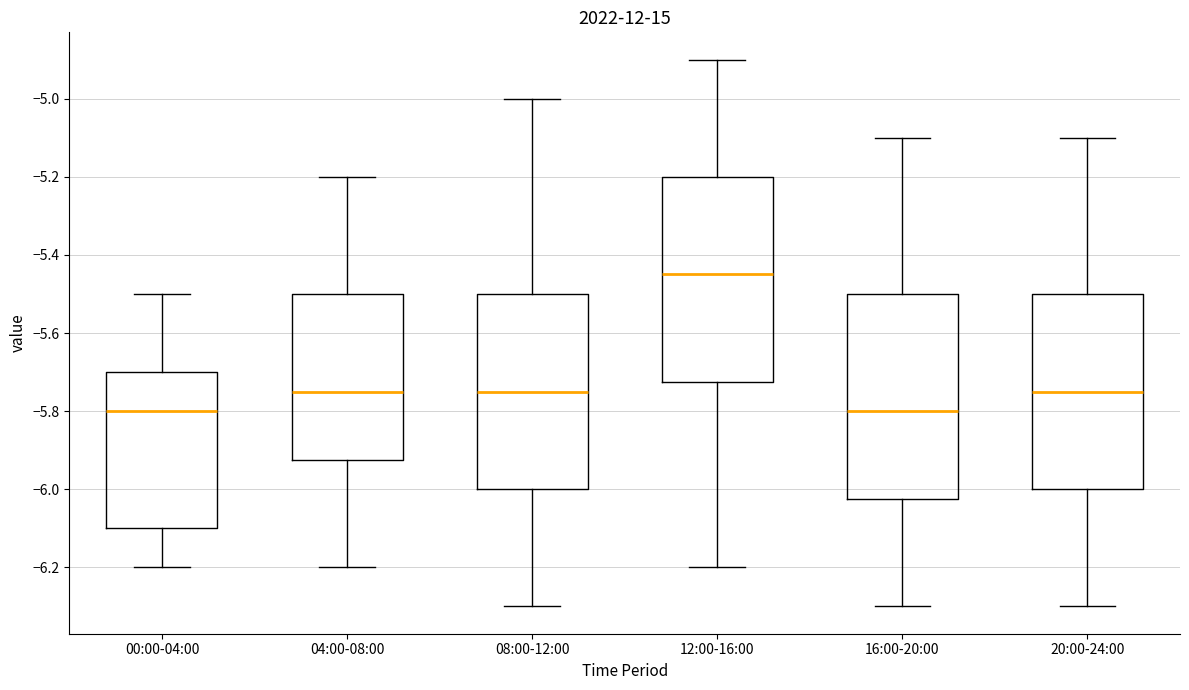

Reading left to right, read every box against the y-axis: the position of its median line, the range the box covers, and the ends of its whiskers. The values are not printed on the chart, so give them approximately, as read against the axis.

00:00-04:00: median -5.80, box -6.10 to -5.70, whiskers -6.20 to -5.50
04:00-08:00: median -5.74, box -5.92 to -5.50, whiskers -6.20 to -5.20
08:00-12:00: median -5.74, box -6.00 to -5.50, whiskers -6.30 to -5.00
12:00-16:00: median -5.44, box -5.72 to -5.20, whiskers -6.20 to -4.90
16:00-20:00: median -5.80, box -6.02 to -5.50, whiskers -6.30 to -5.10
20:00-24:00: median -5.74, box -6.00 to -5.50, whiskers -6.30 to -5.10